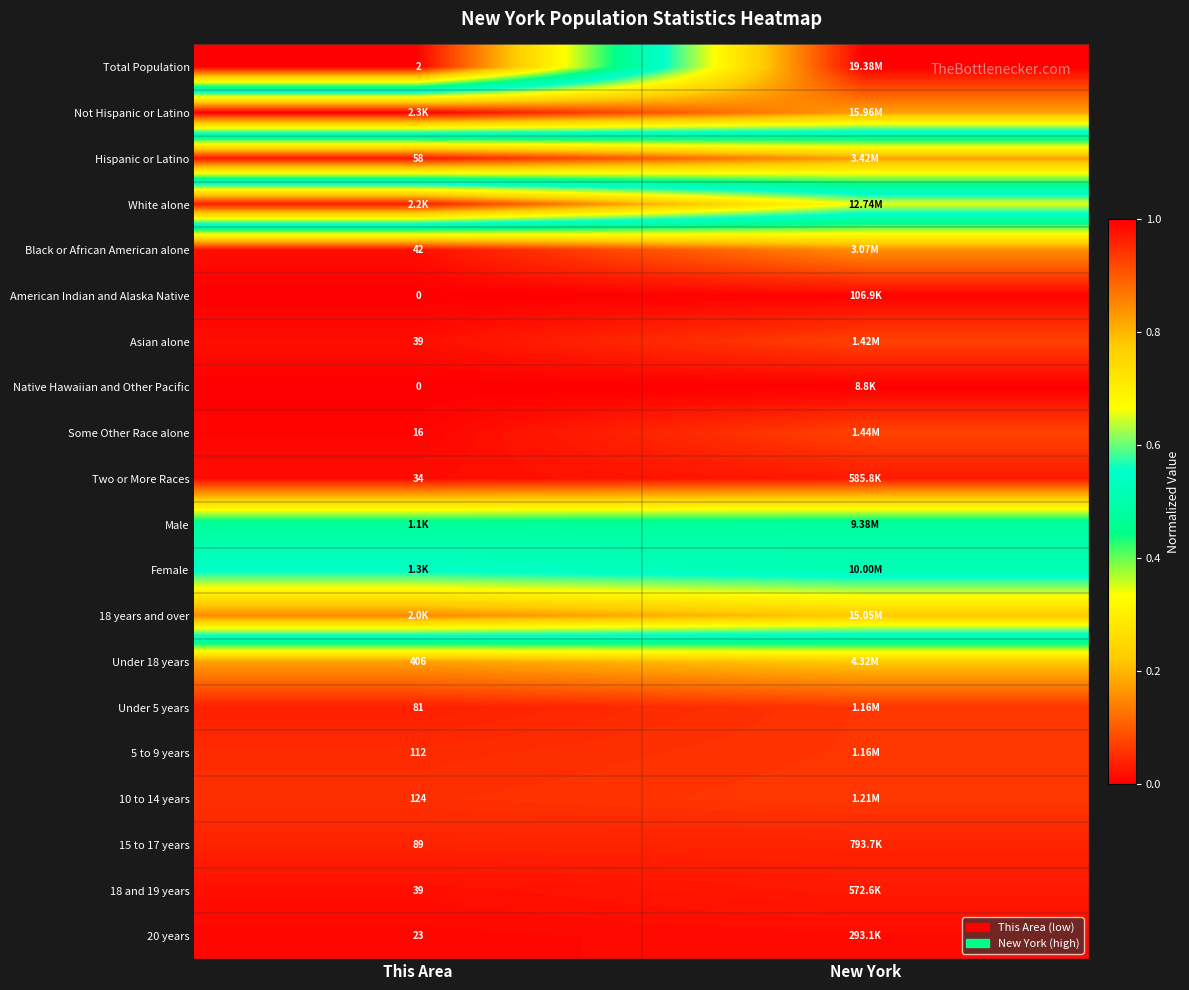

Which category has the highest value in the Asian alone series?

New York